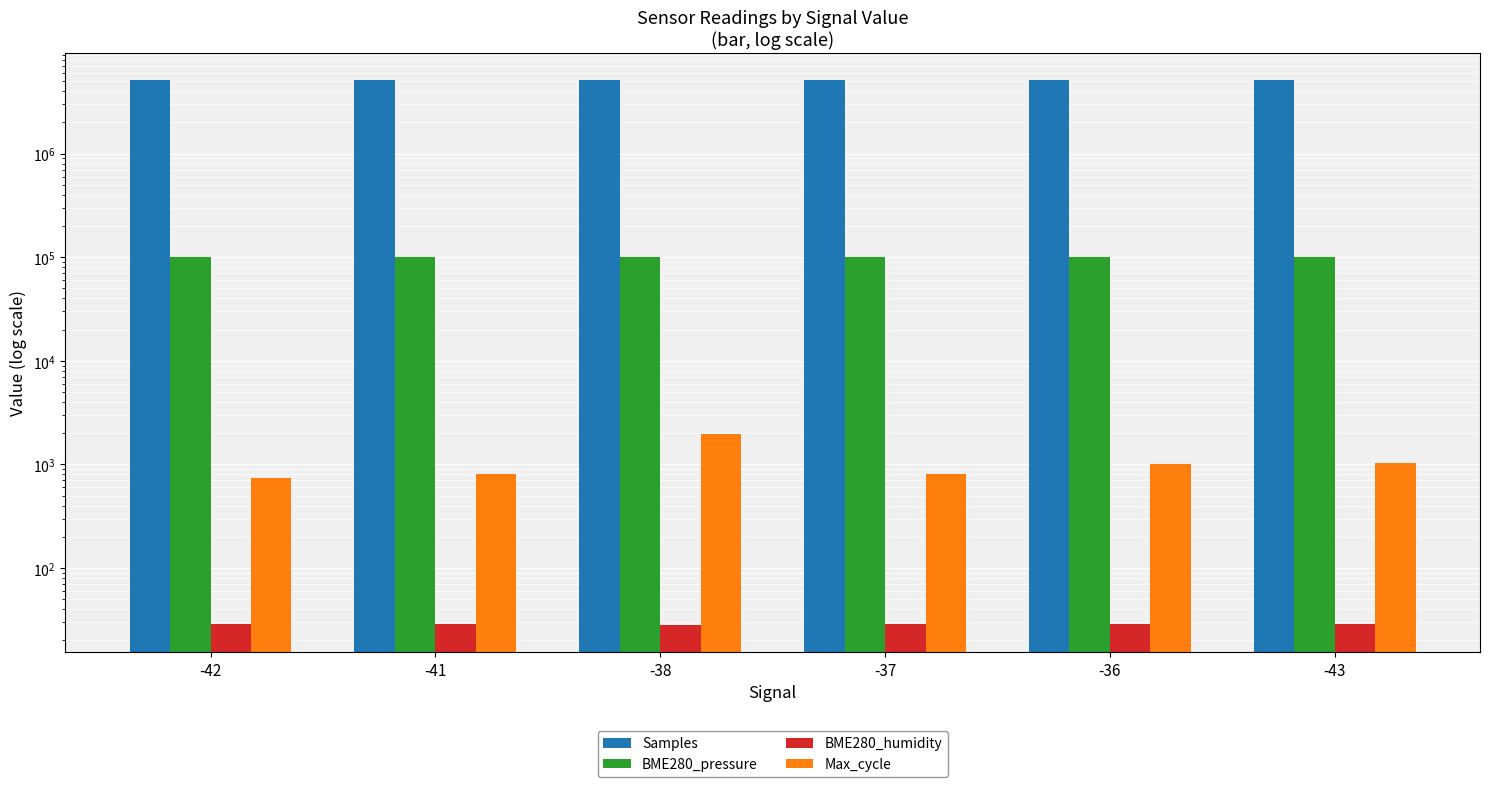

Reading left to right, what are all the values shown in this chart?

Samples: -42=5097722.0	-41=5096407.0	-38=5096860.0	-37=5097722.0	-36=5090036.0	-43=5091516.0
BME280_pressure: -42=100517.7	-41=100494.3	-38=100502.8	-37=100499.5	-36=100497.0	-43=100450.6
BME280_humidity: -42=28.9	-41=28.6	-38=28.3	-37=28.9	-36=28.9	-43=28.6
Max_cycle: -42=736.0	-41=816.0	-38=1963.0	-37=802.0	-36=1014.0	-43=1021.0